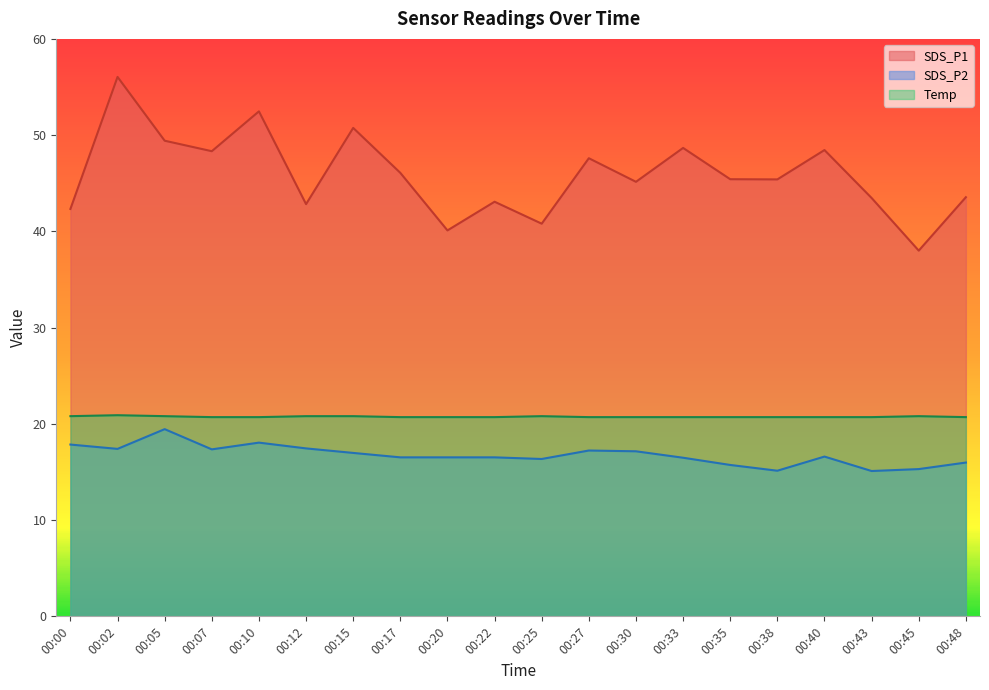

Reading left to right, transcribe all the data shown in this chart.

SDS_P1: 42.3	56.0	49.4	48.3	52.5	42.8	50.8	46.1	40.1	43.1	40.8	47.6	45.1	48.7	45.4	45.4	48.5	43.5	38.0	43.5
SDS_P2: 17.9	17.4	19.4	17.4	18.1	17.4	17.0	16.5	16.5	16.5	16.4	17.2	17.1	16.5	15.7	15.1	16.6	15.1	15.3	16.0
Temp: 20.8	20.9	20.8	20.7	20.7	20.8	20.8	20.7	20.7	20.7	20.8	20.7	20.7	20.7	20.7	20.7	20.7	20.7	20.8	20.7